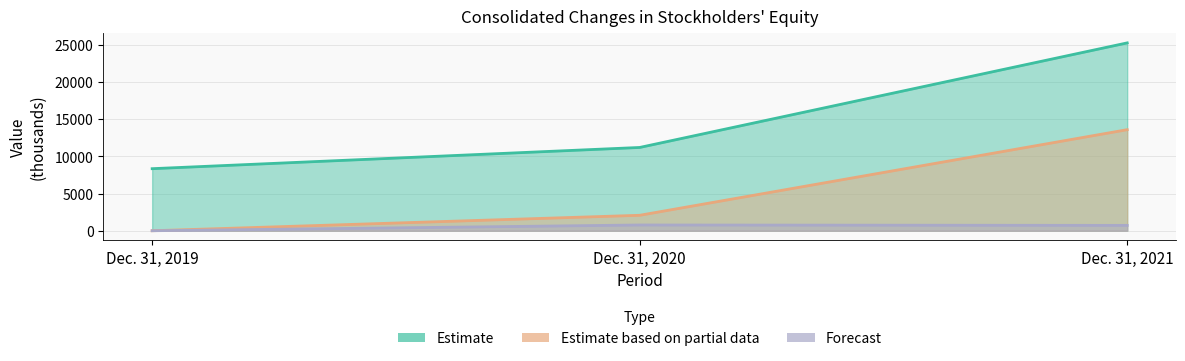

What is the difference between the second highest and minimum values in the Accumulated deficit series?

2082